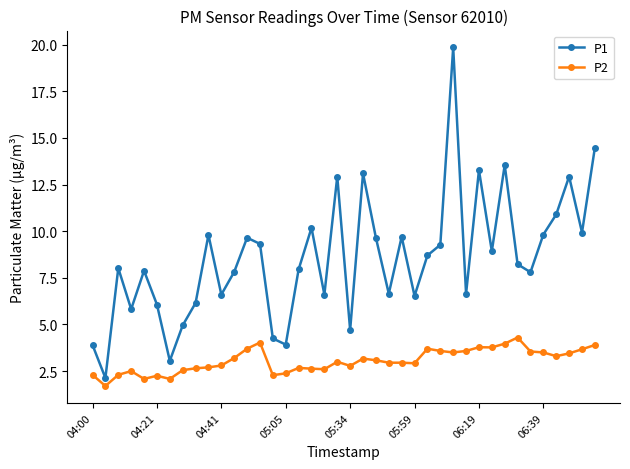

At how many categories does at least one series exceed 12?

7